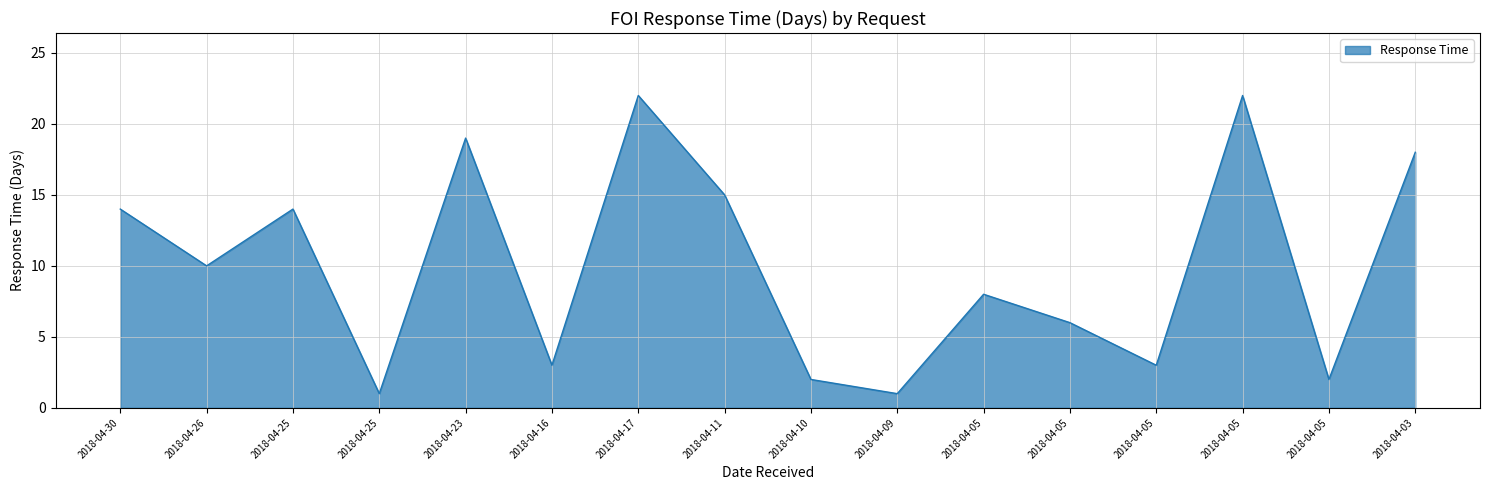

How many lines are shown in the chart?

1